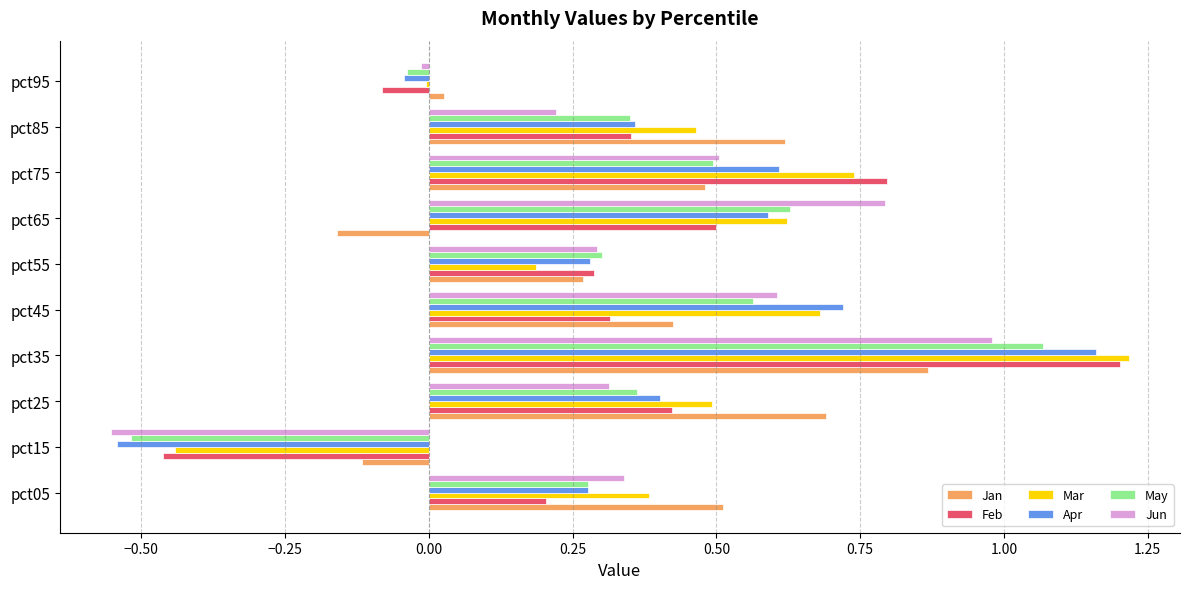

What is the total value across all series at pct35?

6.5